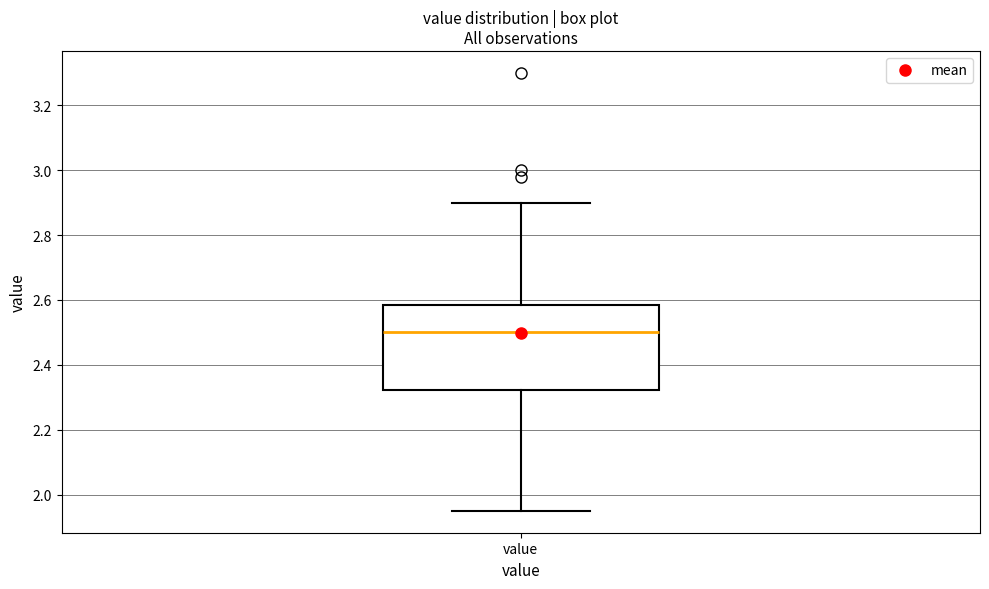

Where does the median line of the box for value sit on the y-axis? The values are not printed on the chart, so give them approximately, as read against the axis.

2.50